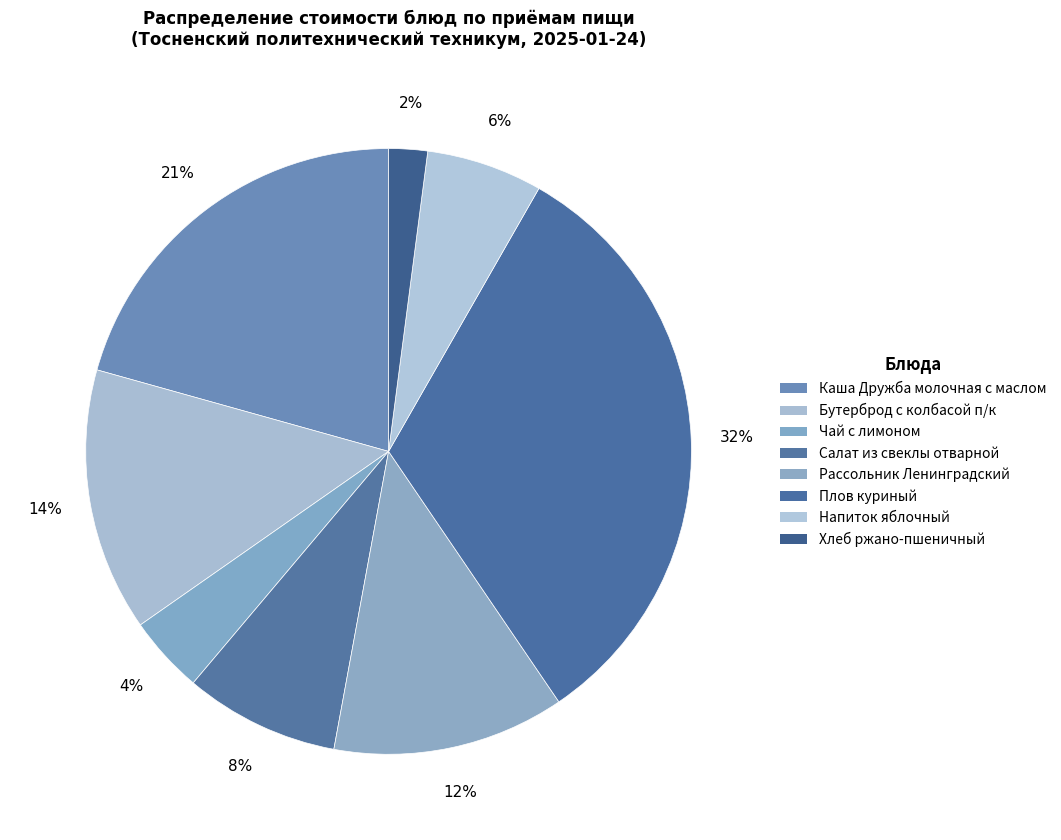

Does Бутерброд с колбасой п/к represent more than half of the total?

No